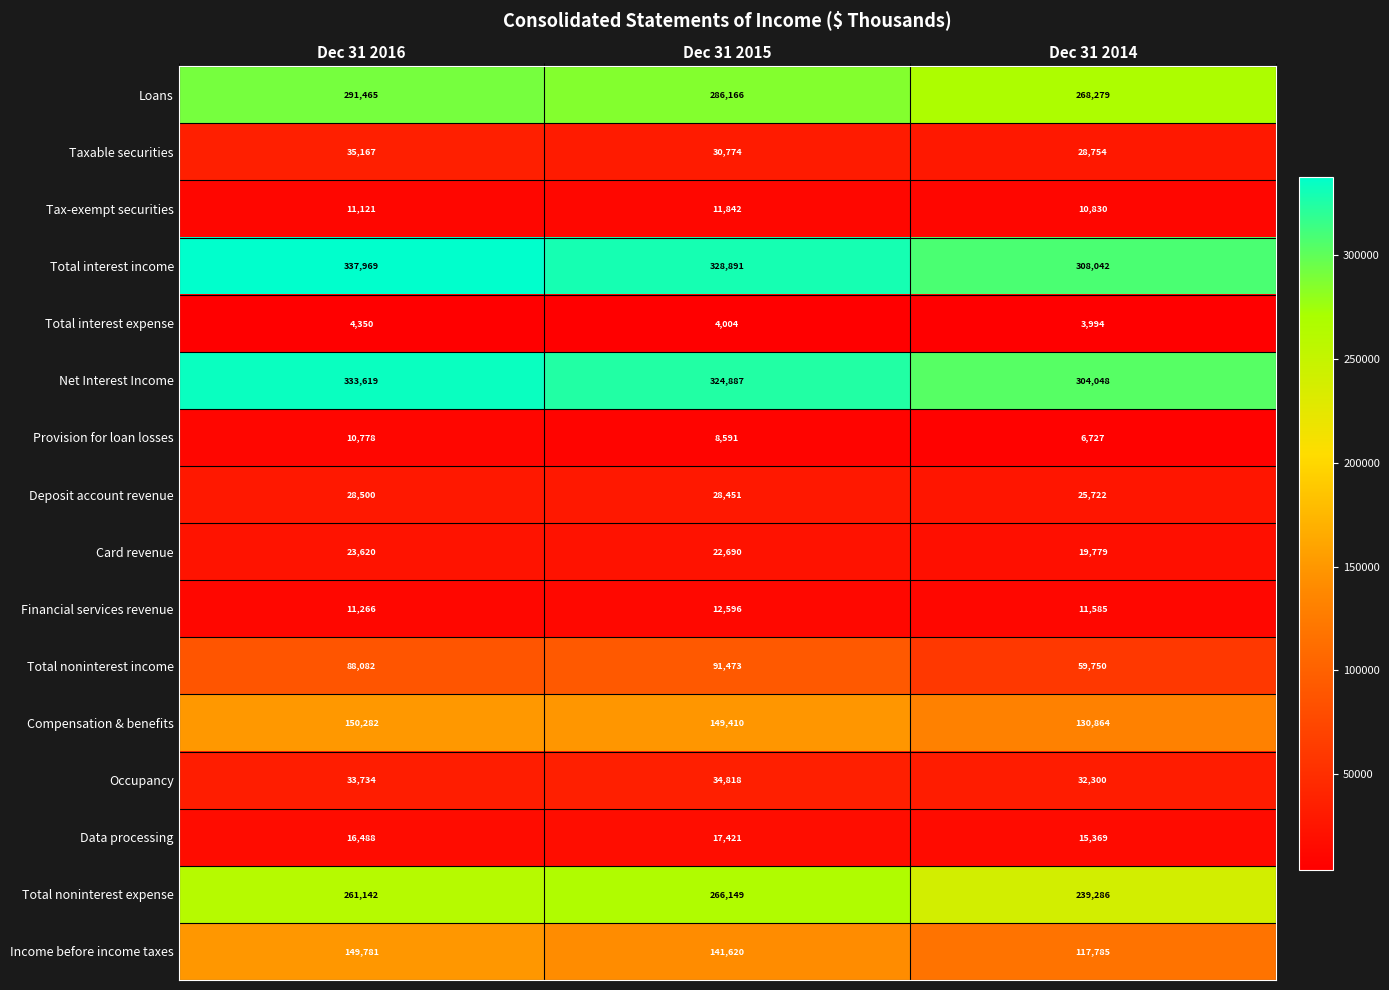

What is the difference between the second highest and minimum values in the Total noninterest income series?

28332